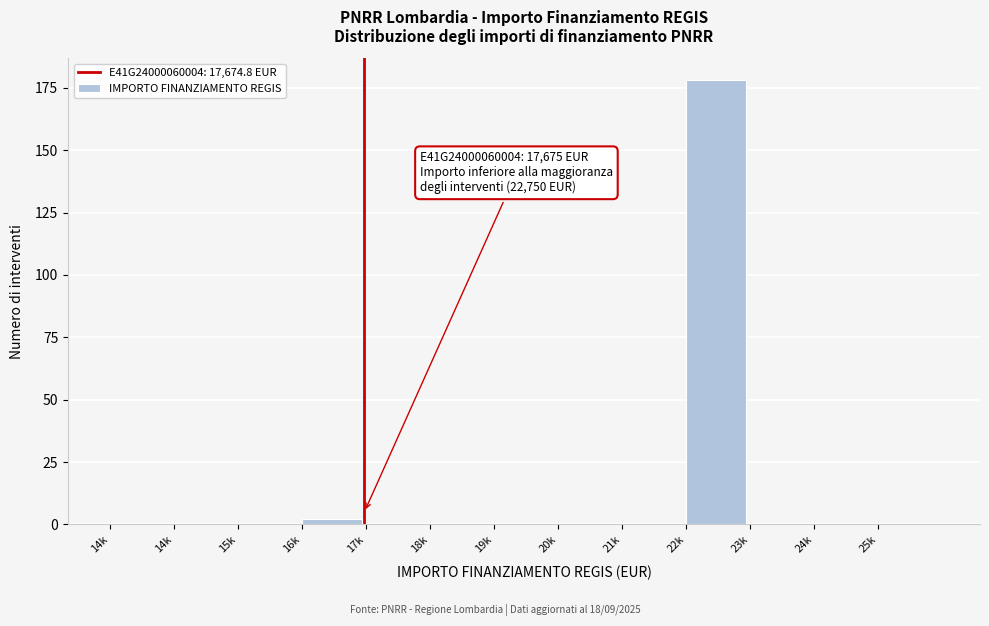

Are the bars horizontal?

No